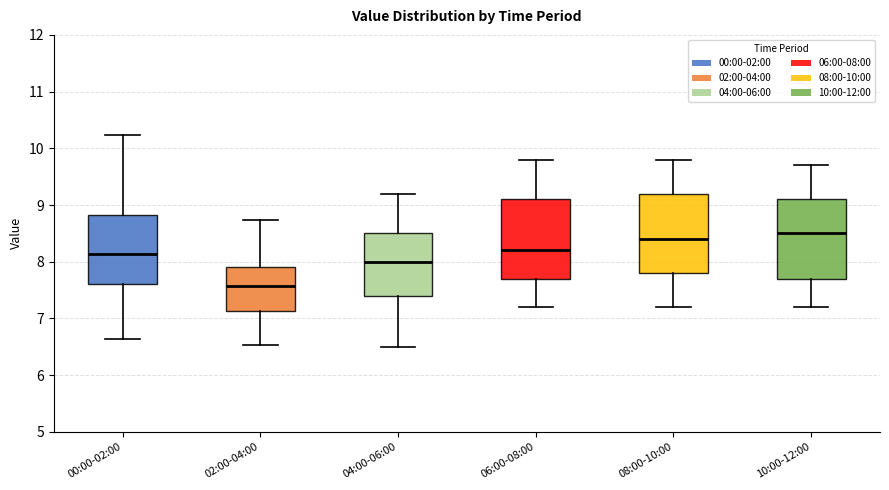

Reading left to right, read every box against the y-axis: the position of its median line, the range the box covers, and the ends of its whiskers. The values are not printed on the chart, so give them approximately, as read against the axis.

00:00-02:00: median 8.1, box 7.6 to 8.8, whiskers 6.6 to 10.2
02:00-04:00: median 7.6, box 7.1 to 7.9, whiskers 6.5 to 8.7
04:00-06:00: median 8.0, box 7.4 to 8.5, whiskers 6.5 to 9.2
06:00-08:00: median 8.2, box 7.7 to 9.1, whiskers 7.2 to 9.8
08:00-10:00: median 8.4, box 7.8 to 9.2, whiskers 7.2 to 9.8
10:00-12:00: median 8.5, box 7.7 to 9.1, whiskers 7.2 to 9.7